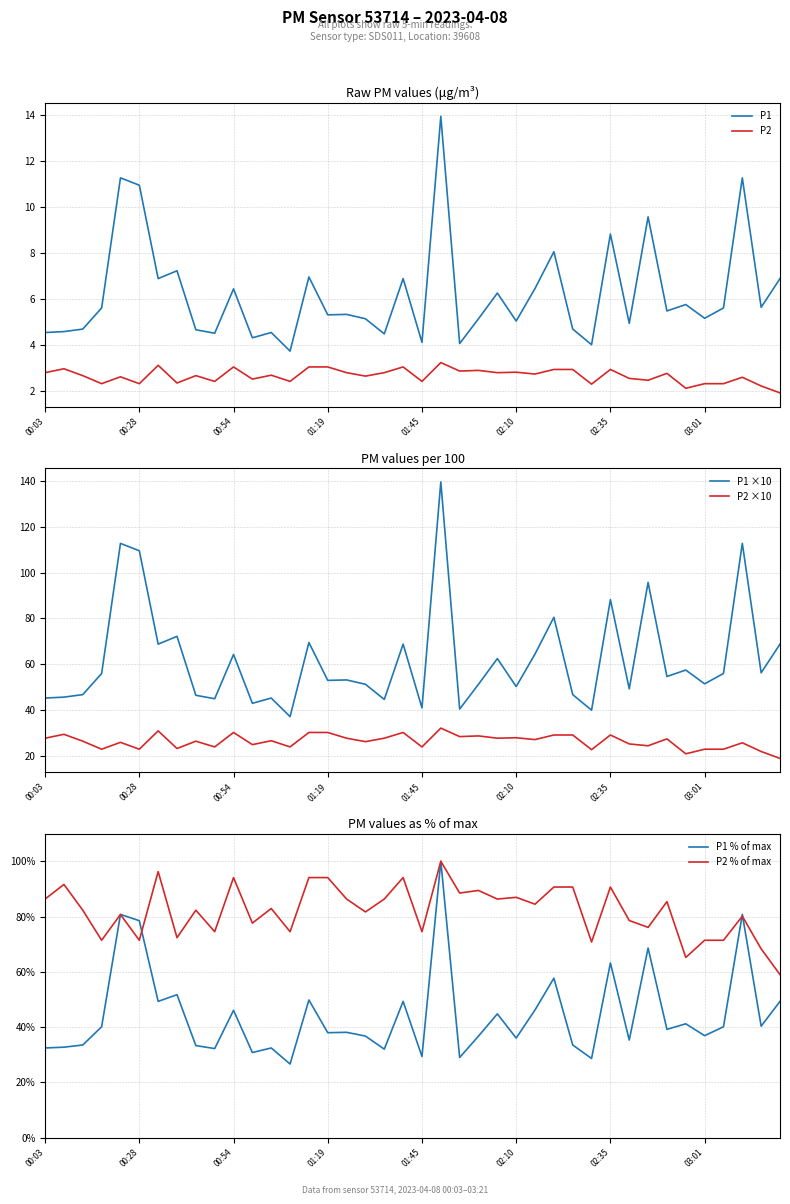

Rank the series at 33 from lowest to highest value.

P2, P1, P2 ×10, P1 % of max, P1 ×10, P2 % of max